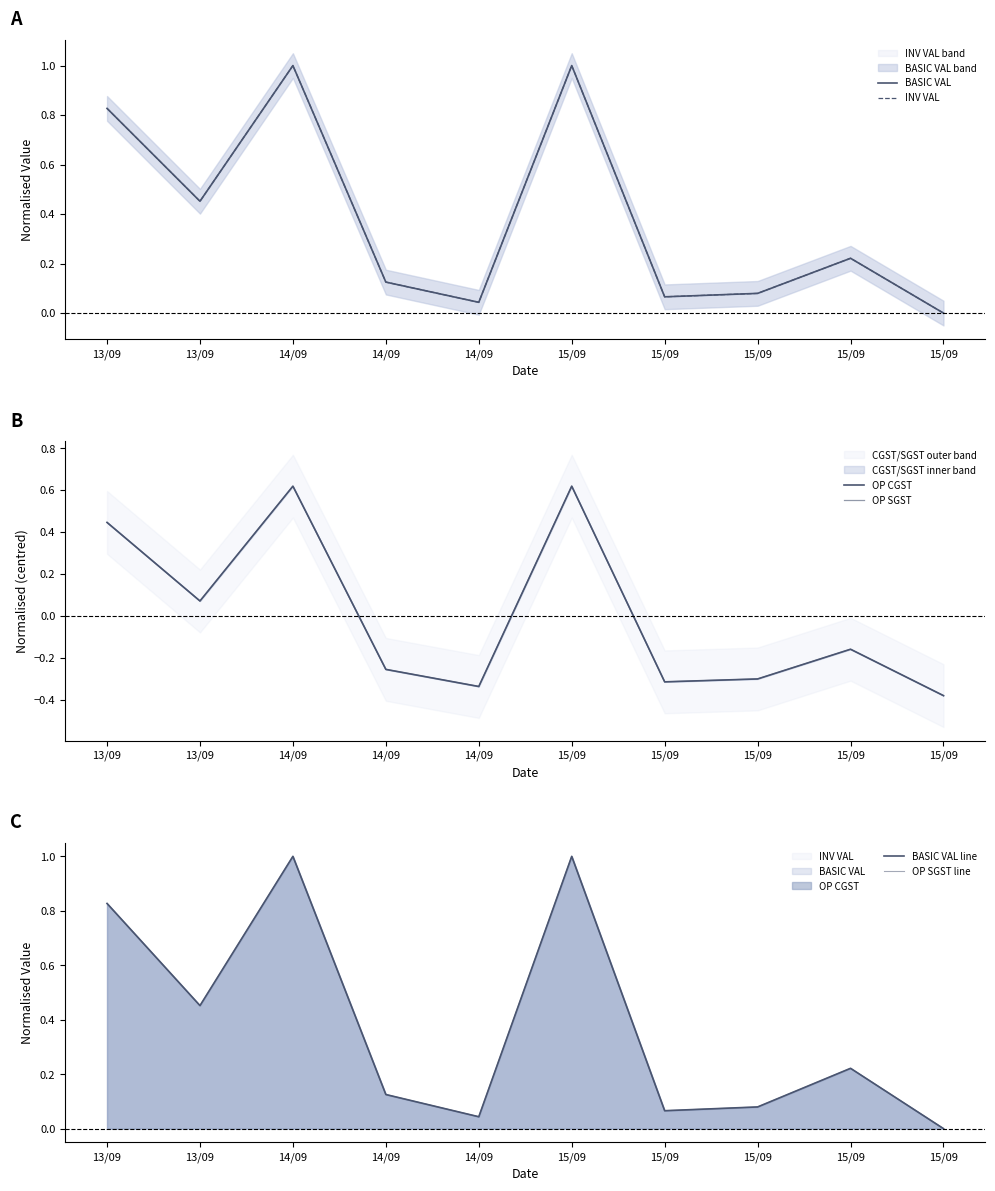

True or false: INV VAL and BASIC VAL line intersect in this chart.

False